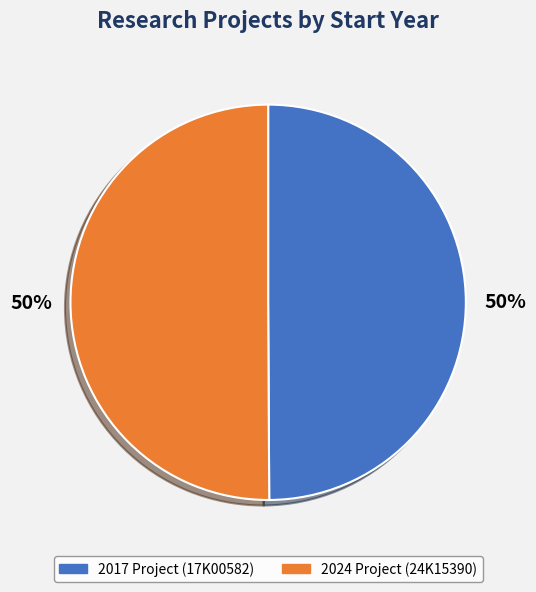

How many segments does this pie chart have?

2